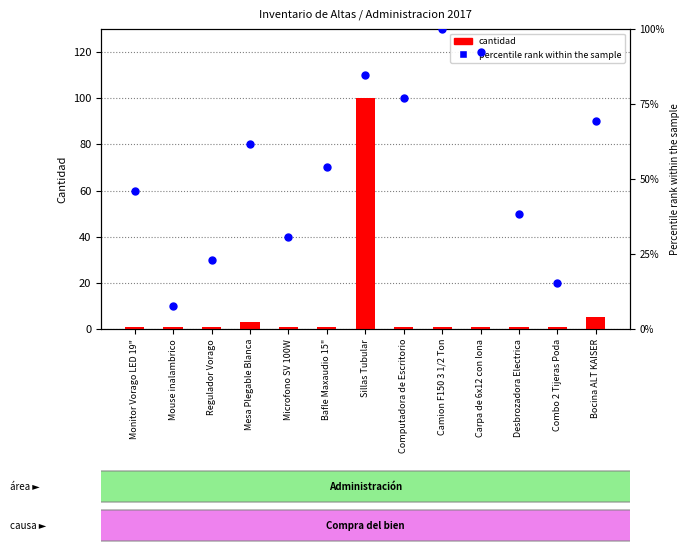

Which series reaches the maximum Y coordinate?

cantidad